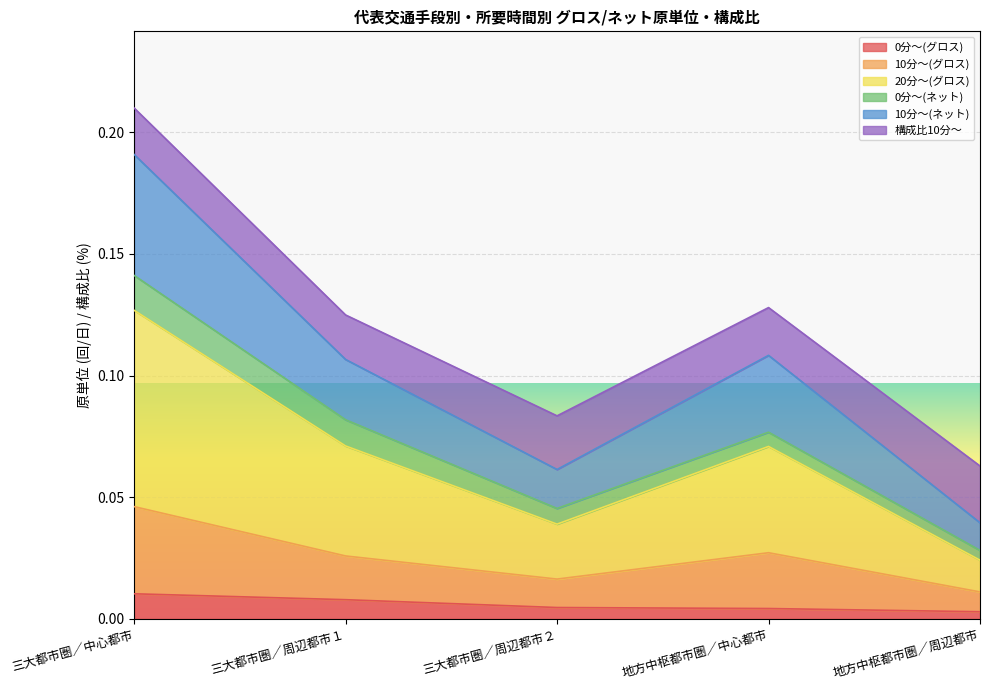

At which category does 10分～(グロス) reach its first local valley?

三大都市圏／周辺都市２